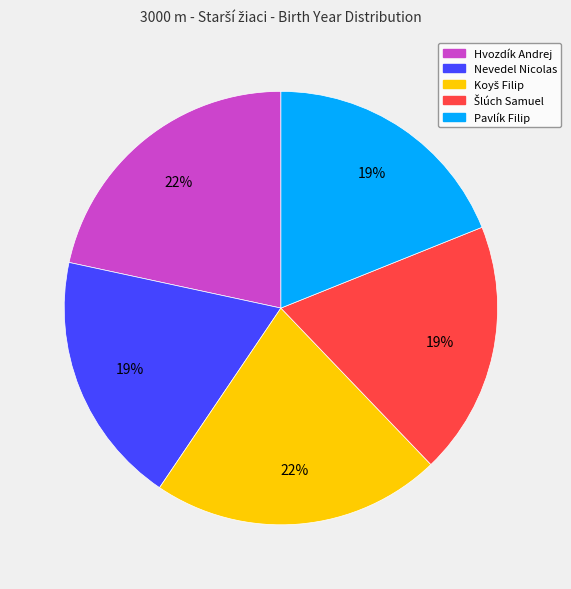

What is the ratio of the value at Pavlík Filip to the value at Nevedel Nicolas?

1.0